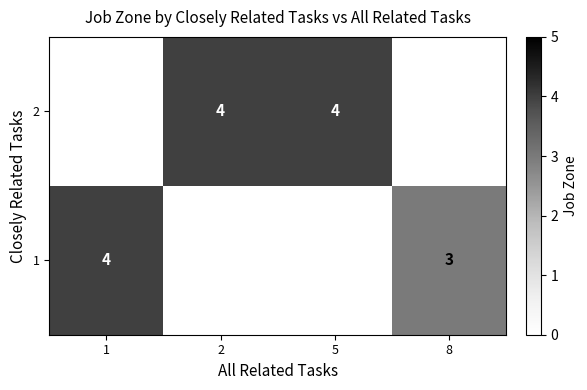

The value of 1 at 1 is 2. True or false?

False